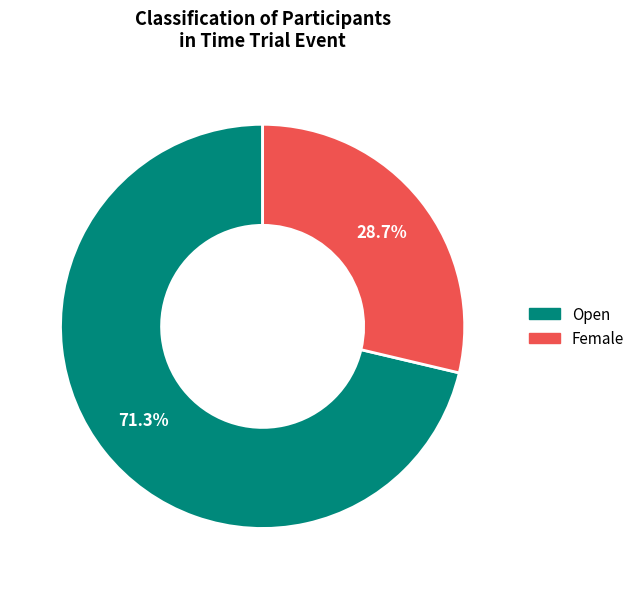

Which slice is the largest?

Open